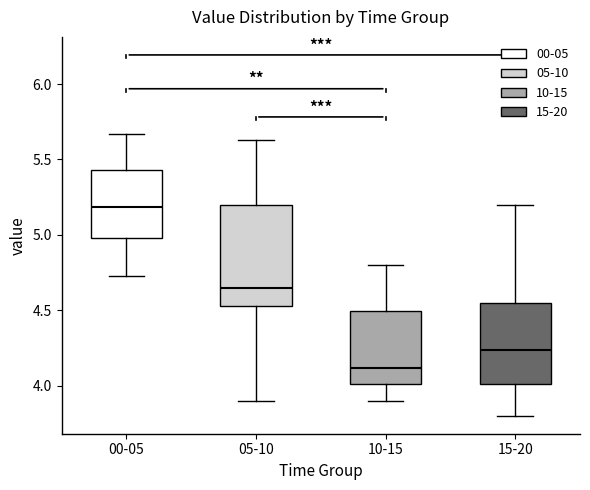

Comparing the boxes themselves (not the whiskers), which one is the tallest?

05-10